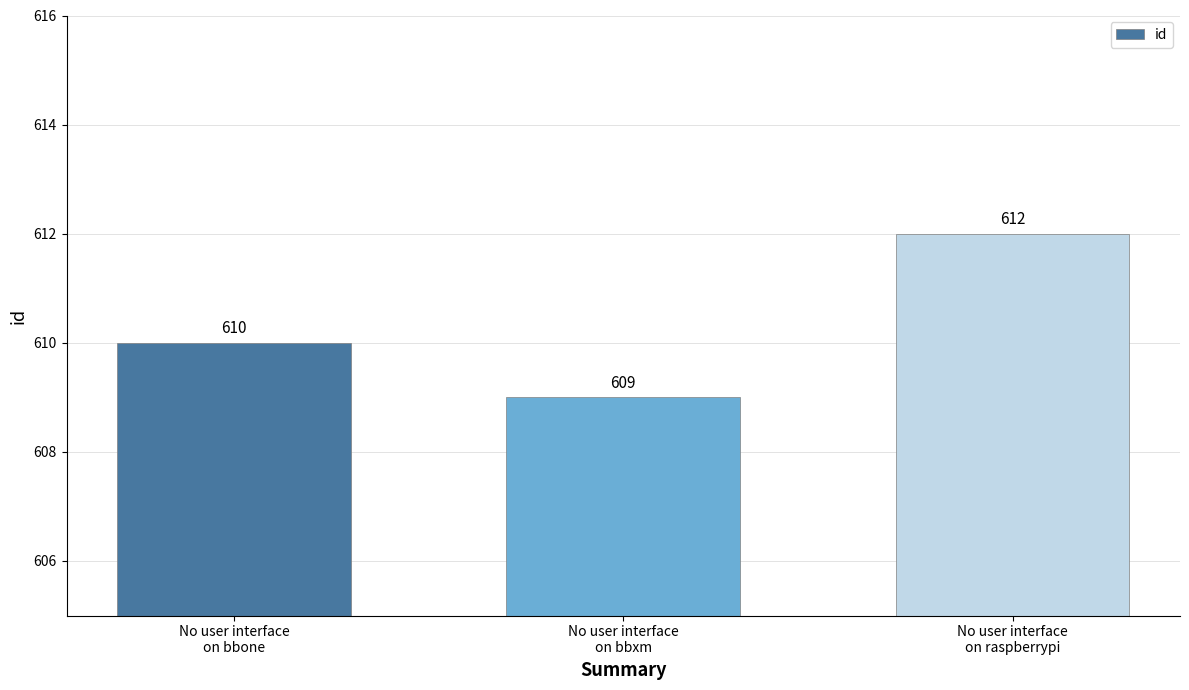

Rank the categories by value from lowest to highest.

No user interface
on bbxm, No user interface
on bbone, No user interface
on raspberrypi